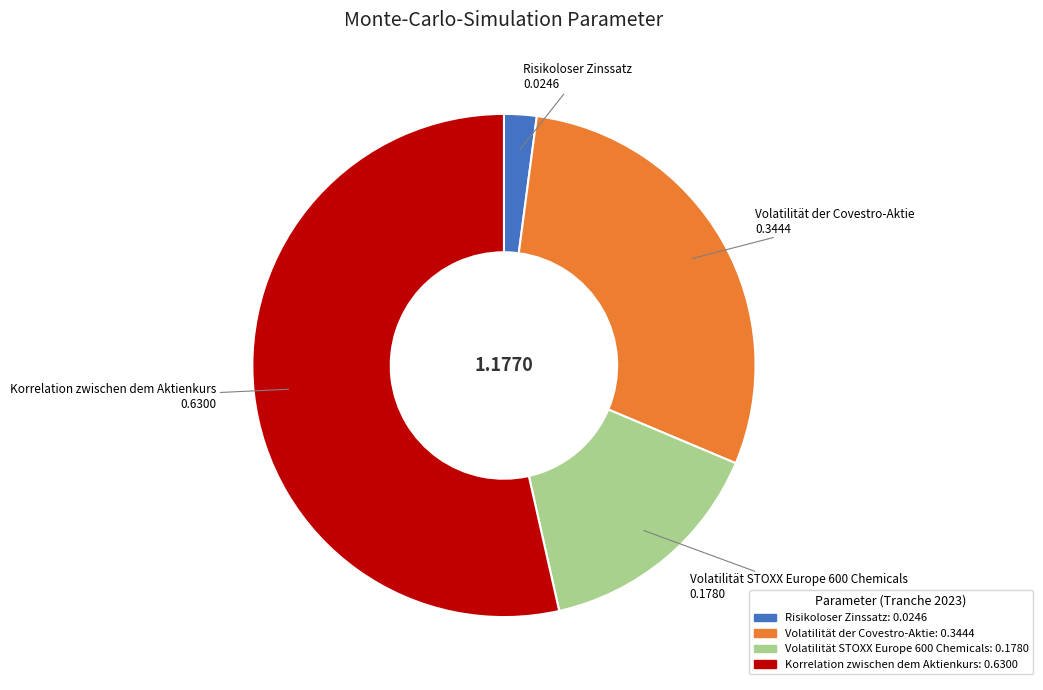

Is there any slice that represents more than half of the pie?

Yes